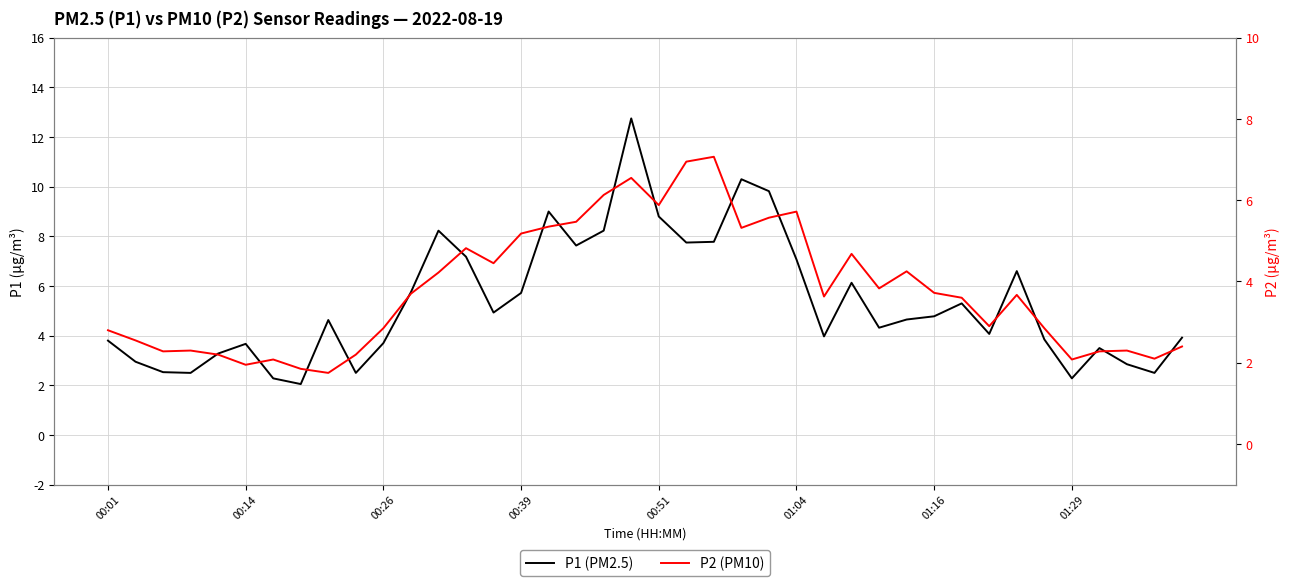

At which label does P1 (PM2.5) reach its peak?

19